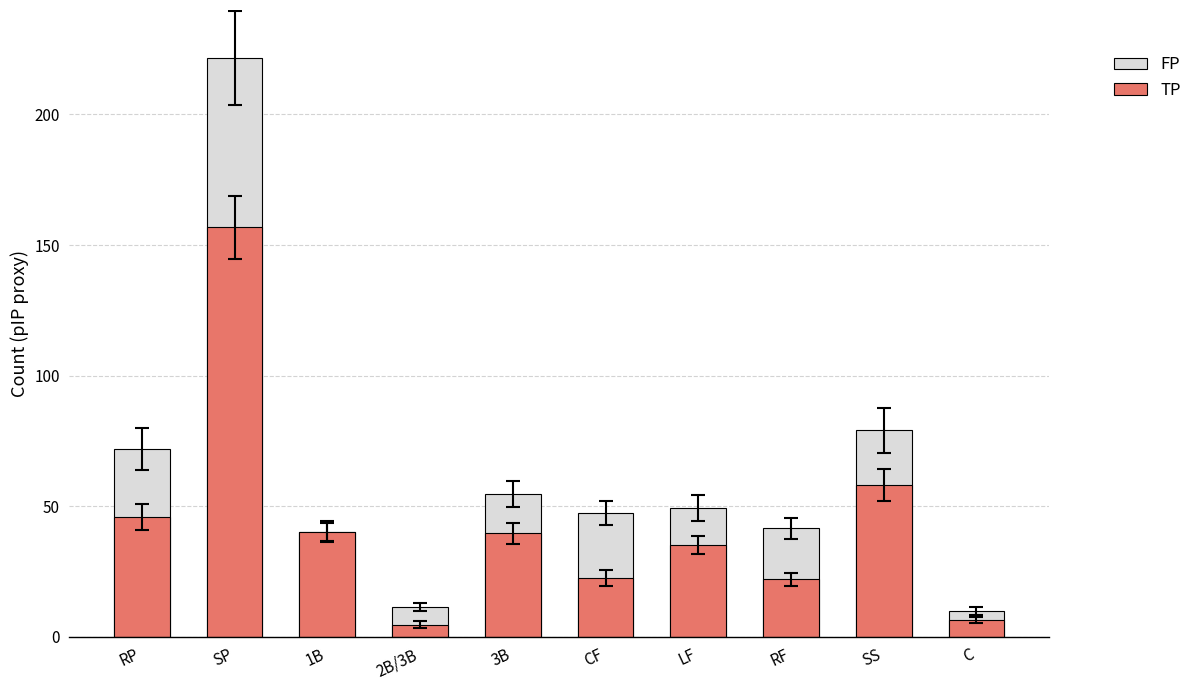

What is the highest value of the TP series?

156.7